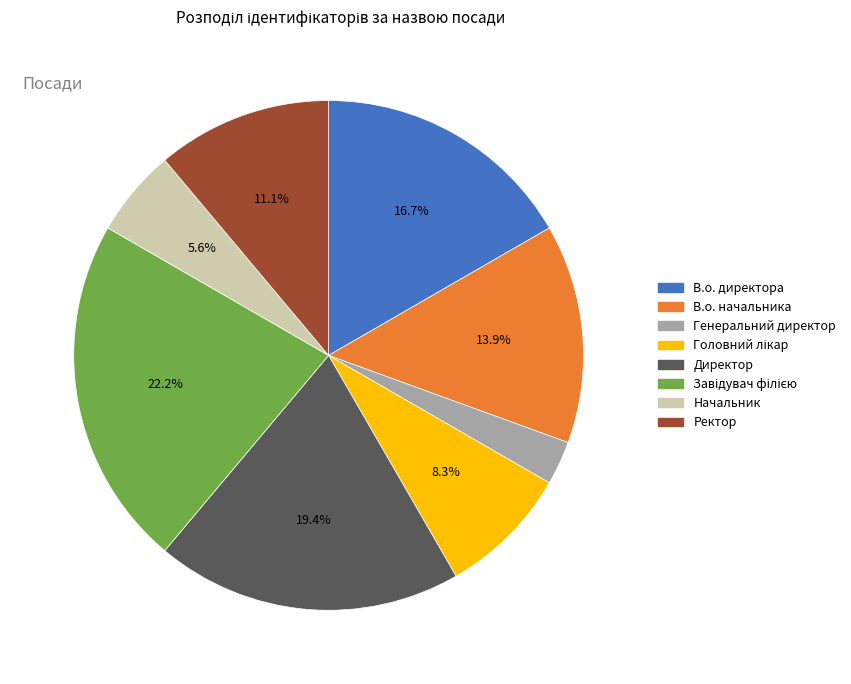

Which has a higher value, В.о. начальника or Генеральний директор?

В.о. начальника